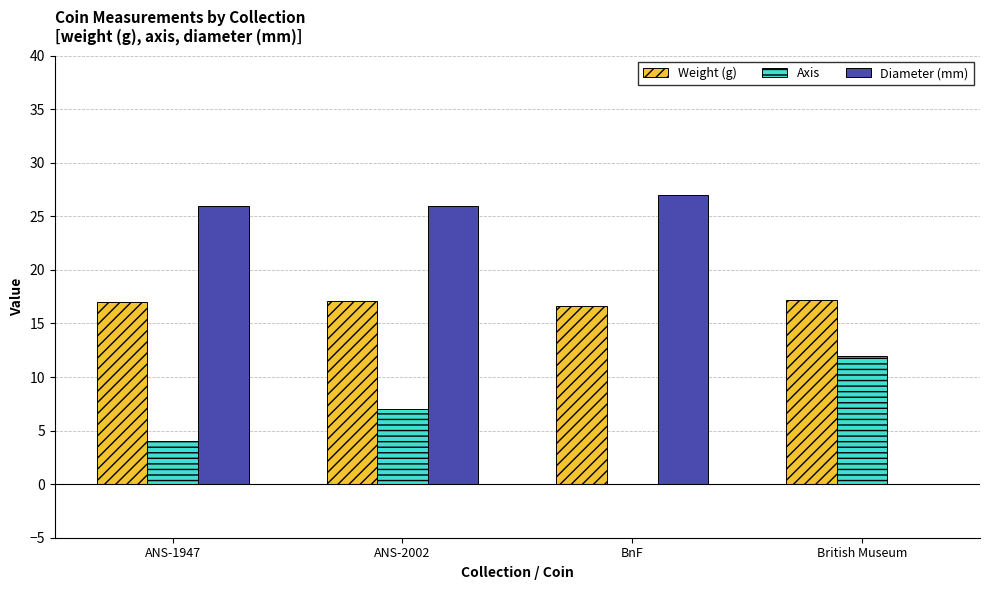

What is the total value across all series at ANS-1947?

47.0